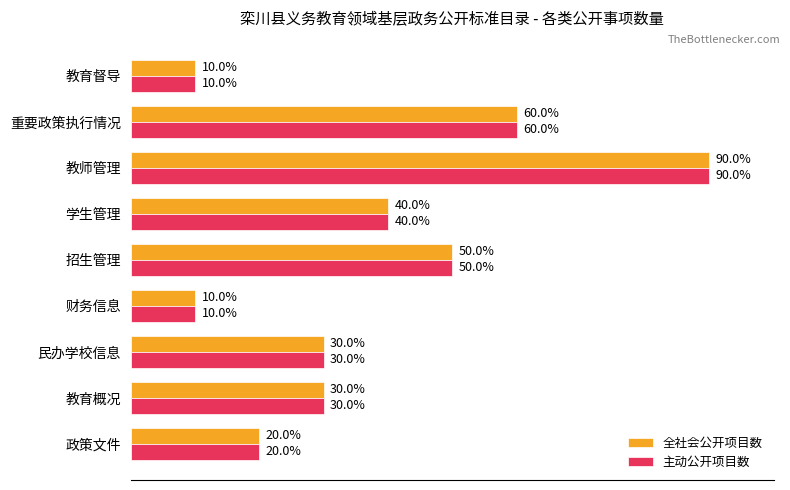

Which series has the largest range (max minus min)?

全社会公开项目数